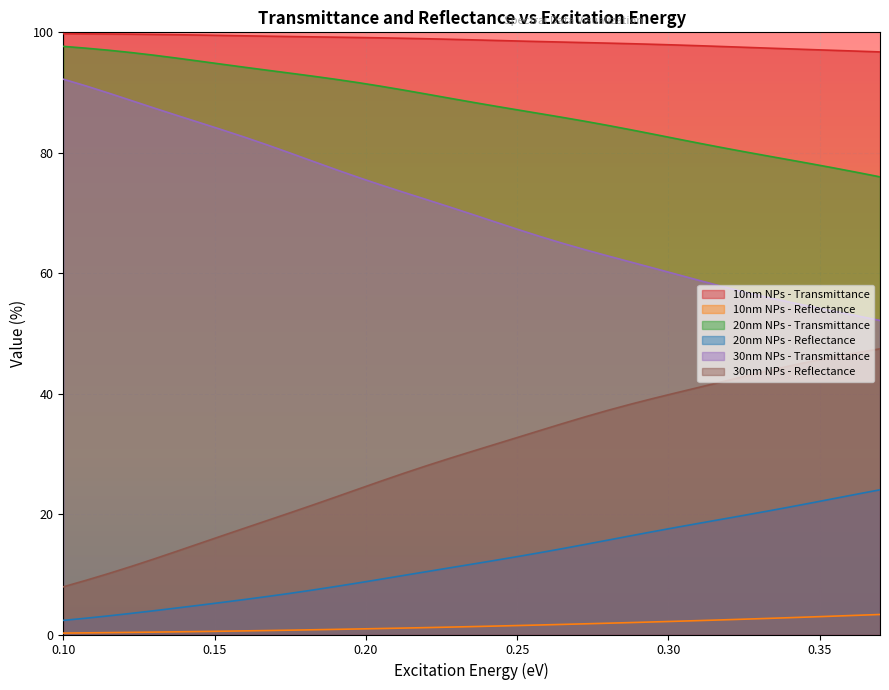

True or false: 30nm NPs - Transmittance and 20nm NPs - Transmittance cross at least once.

False